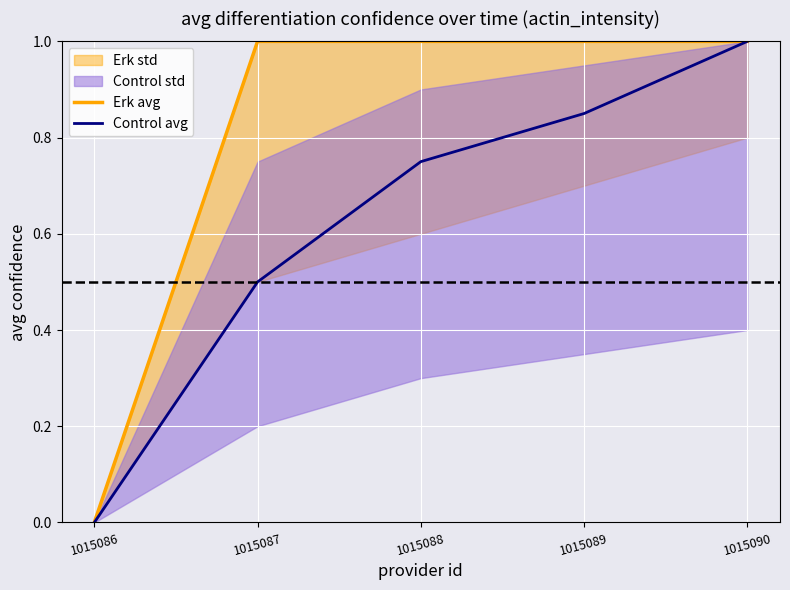

The value of Control avg at 1015088 is 1.0. True or false?

False